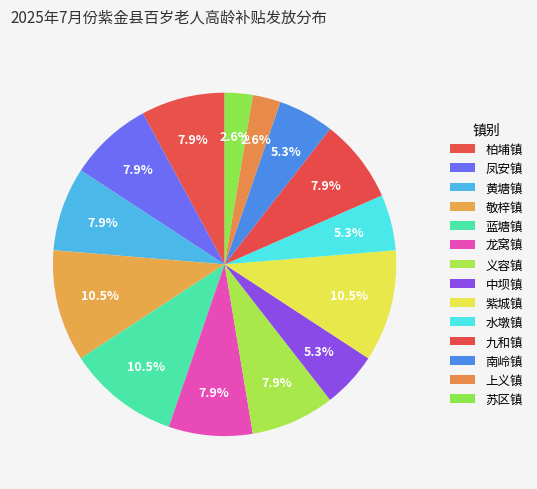

Approximately how many times larger is the value at 苏区镇 compared to 柏埔镇?

0.3